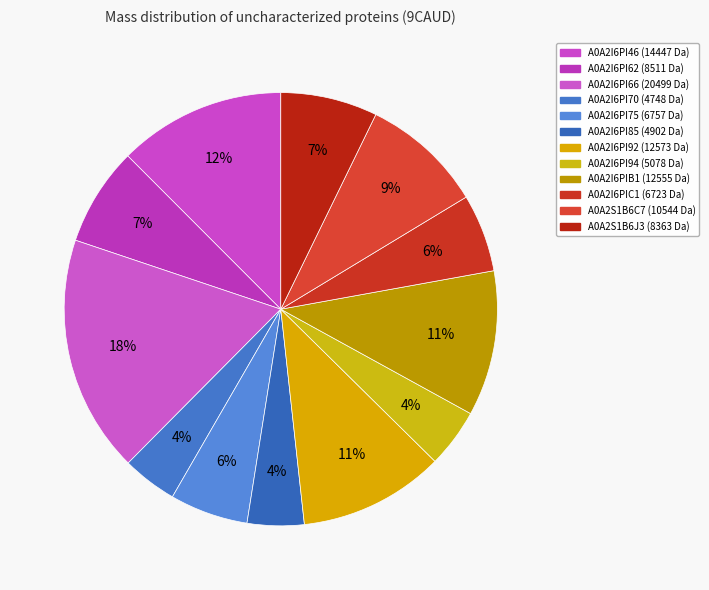

The A0A2I6PI94 slice represents 4% of the pie. True or false?

True